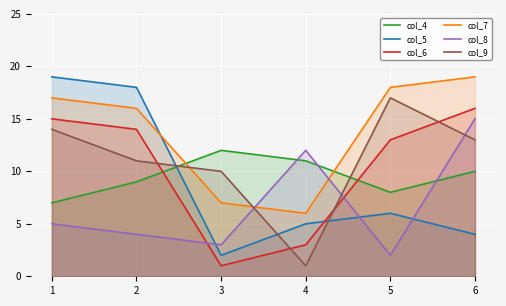

Between 1 and 6, which series saw the biggest shift?

col_5